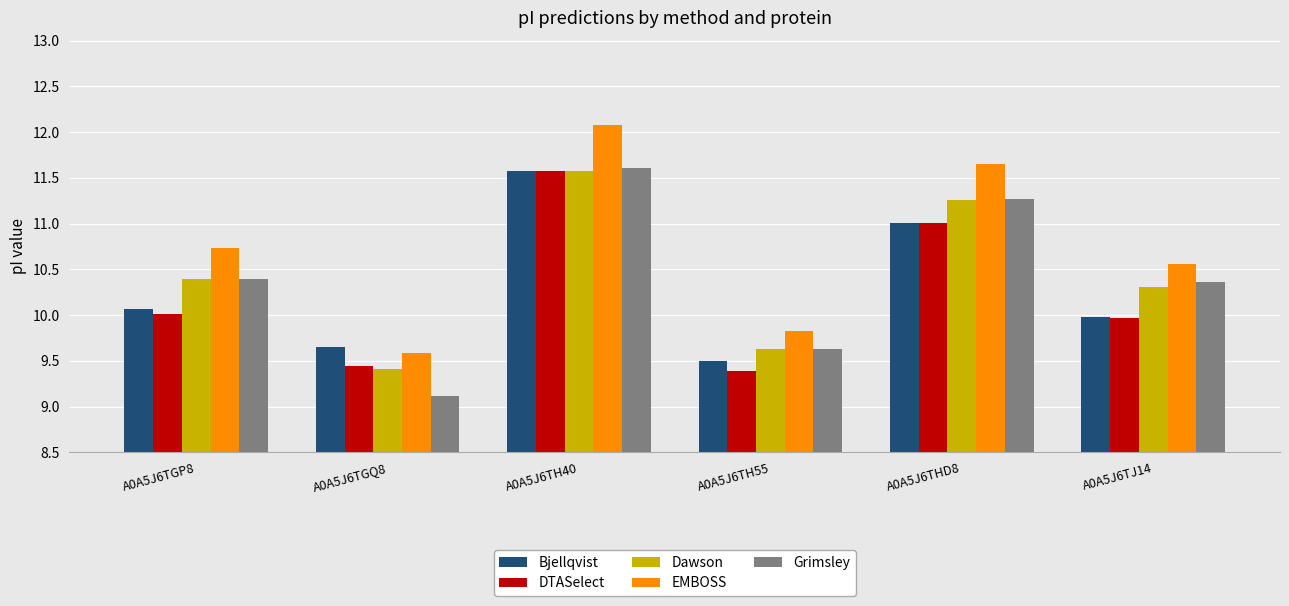

The Dawson series shows 13.7 at A0A5J6TGQ8. True or false?

False